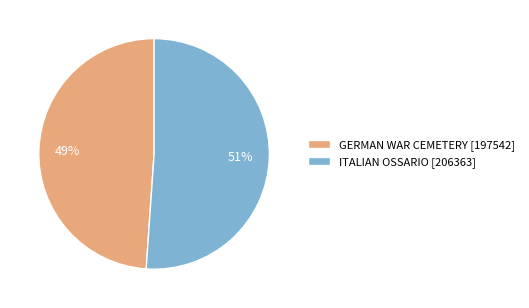

To the nearest percent, what is the combined percentage of ITALIAN OSSARIO and GERMAN WAR CEMETERY?

100%